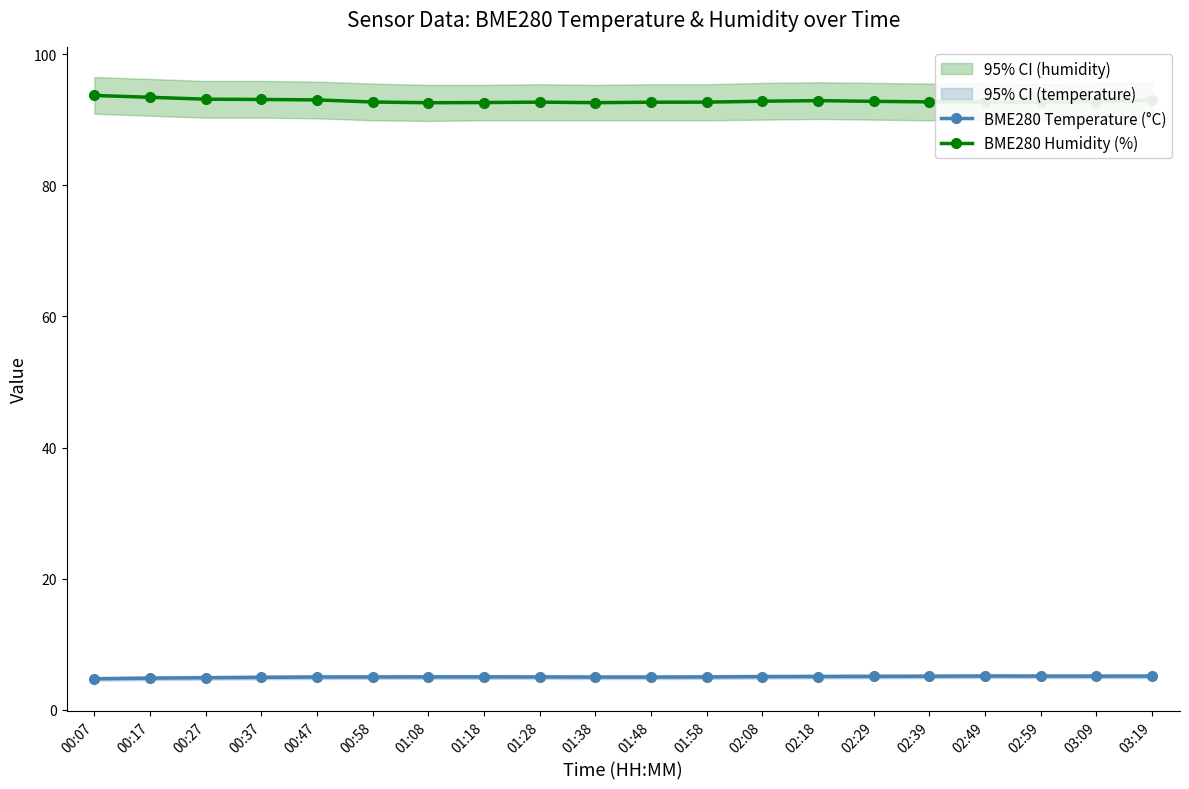

Reading left to right, transcribe all the data shown in this chart.

BME280 Temperature (°C): 4.7	4.8	4.9	5.0	5.0	5.0	5.0	5.0	5.0	5.0	5.0	5.0	5.1	5.1	5.1	5.1	5.2	5.2	5.1	5.2
BME280 Humidity (%): 93.7	93.4	93.1	93.1	93.0	92.7	92.6	92.6	92.7	92.6	92.7	92.7	92.8	92.9	92.8	92.7	92.7	92.7	92.7	93.0